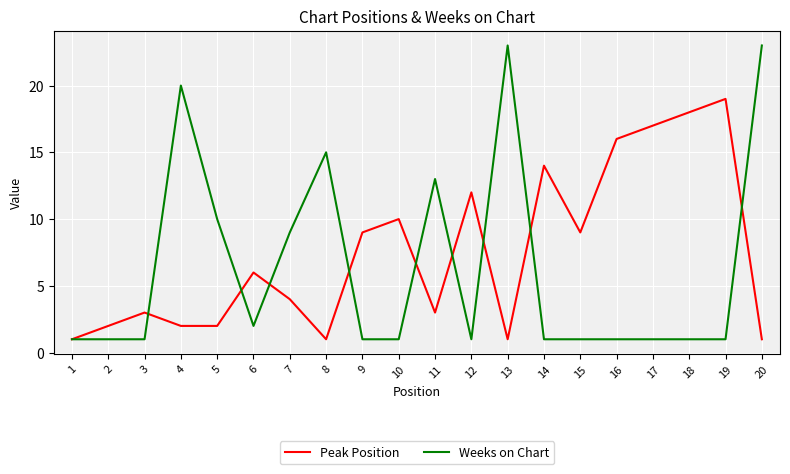

Rank the series by their maximum value, from lowest to highest.

Peak Position, Weeks on Chart